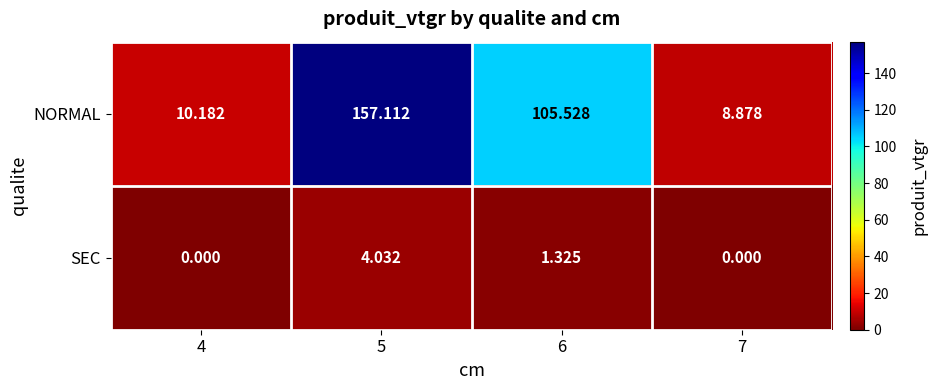

List the series in order of their peak value, lowest first.

SEC, NORMAL